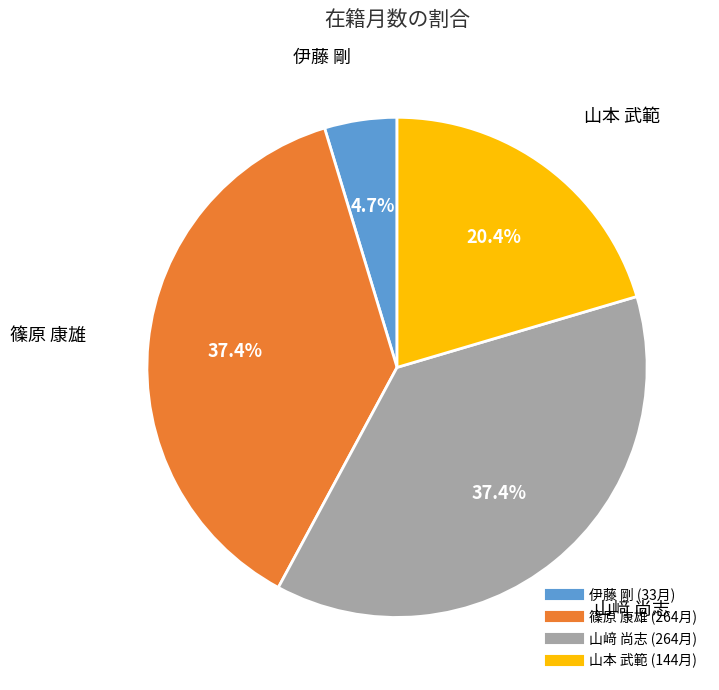

Which slice is the smallest?

伊藤 剛